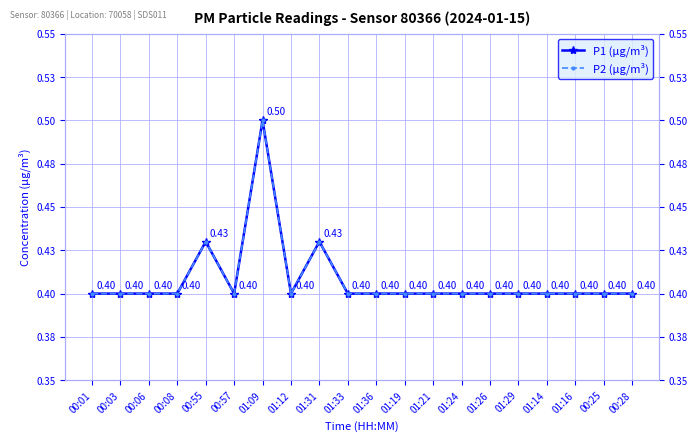

How many interior local peaks does the P1 (µg/m³) series have?

3